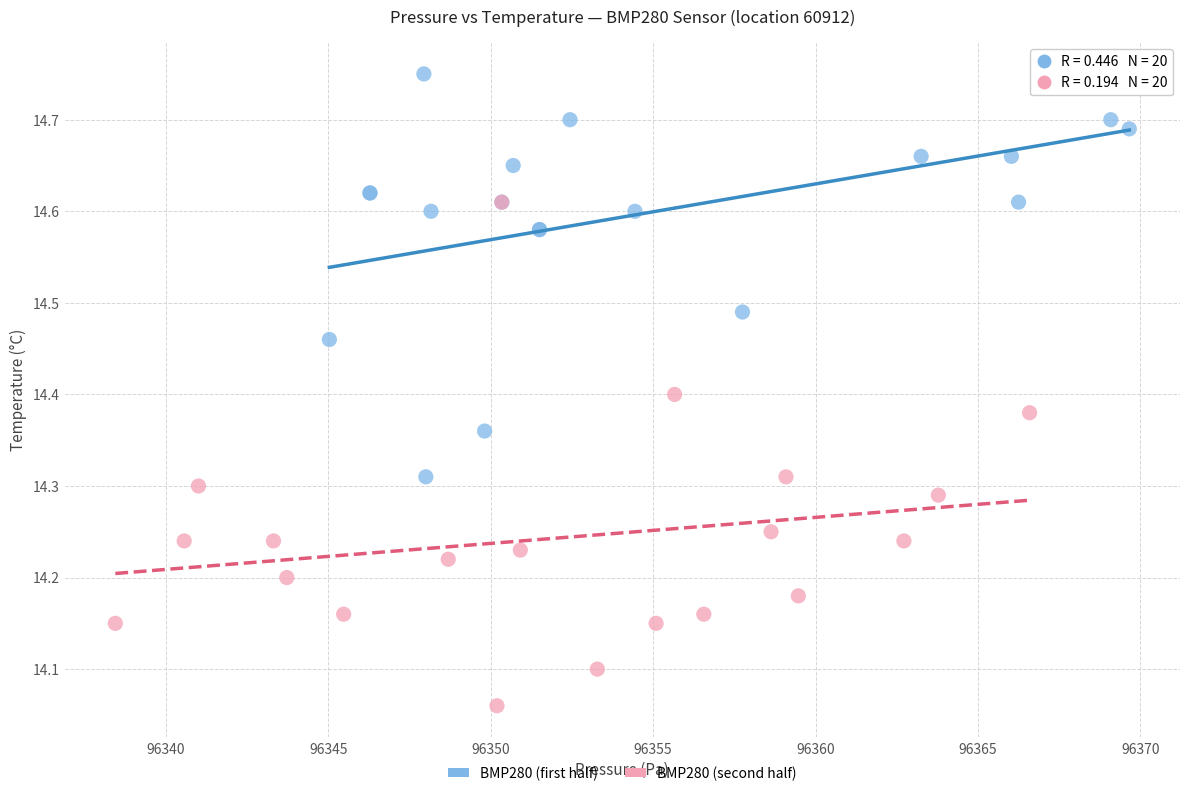

Which series contains the lowest Y value?

BMP280 (second half)